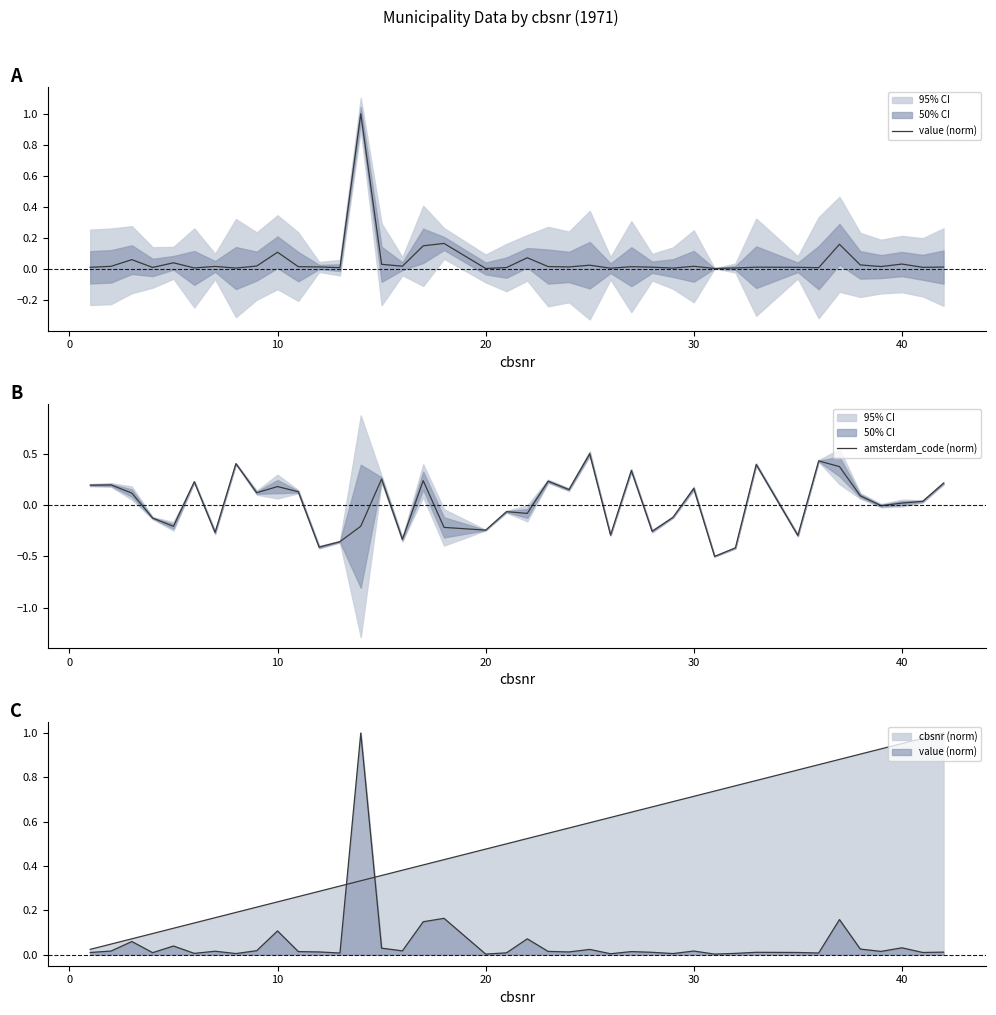

True or false: value (norm) has more than 0 interior local peaks.

True